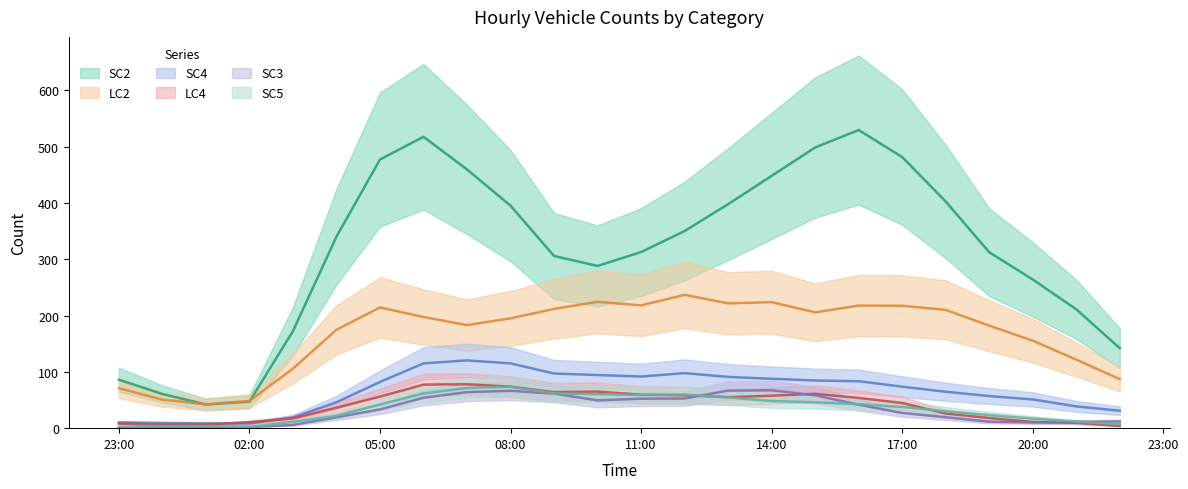

Rank the series at 2023-02-13T13:00:00Z from highest to lowest value.

SC2, LC2, SC4, SC3, LC4, SC5